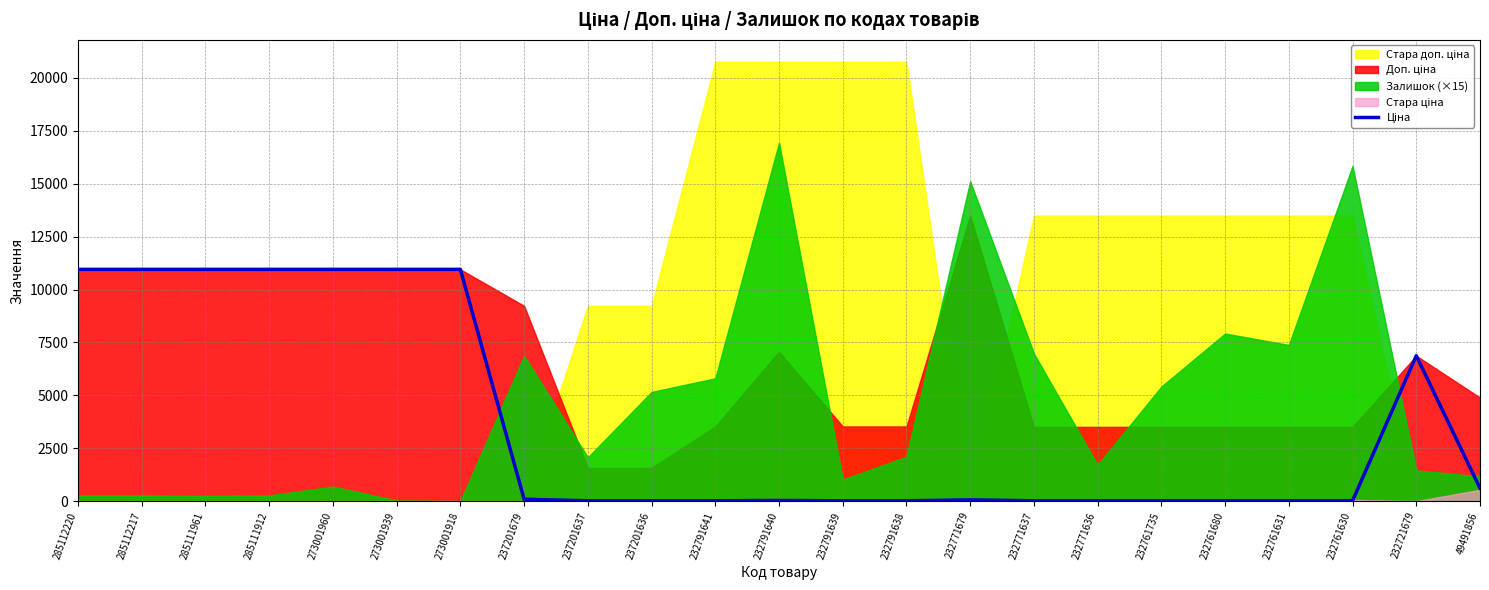

True or false: the data shows 10952.0 at 285112217.

True